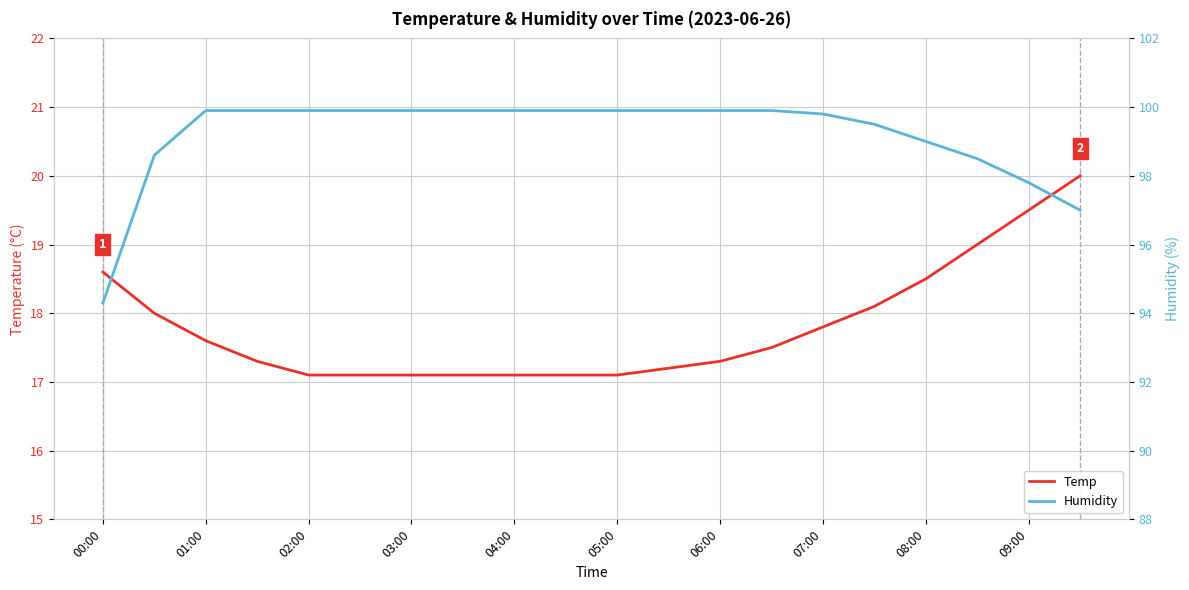

List the series in order of their overall mean, lowest first.

Temp, Humidity